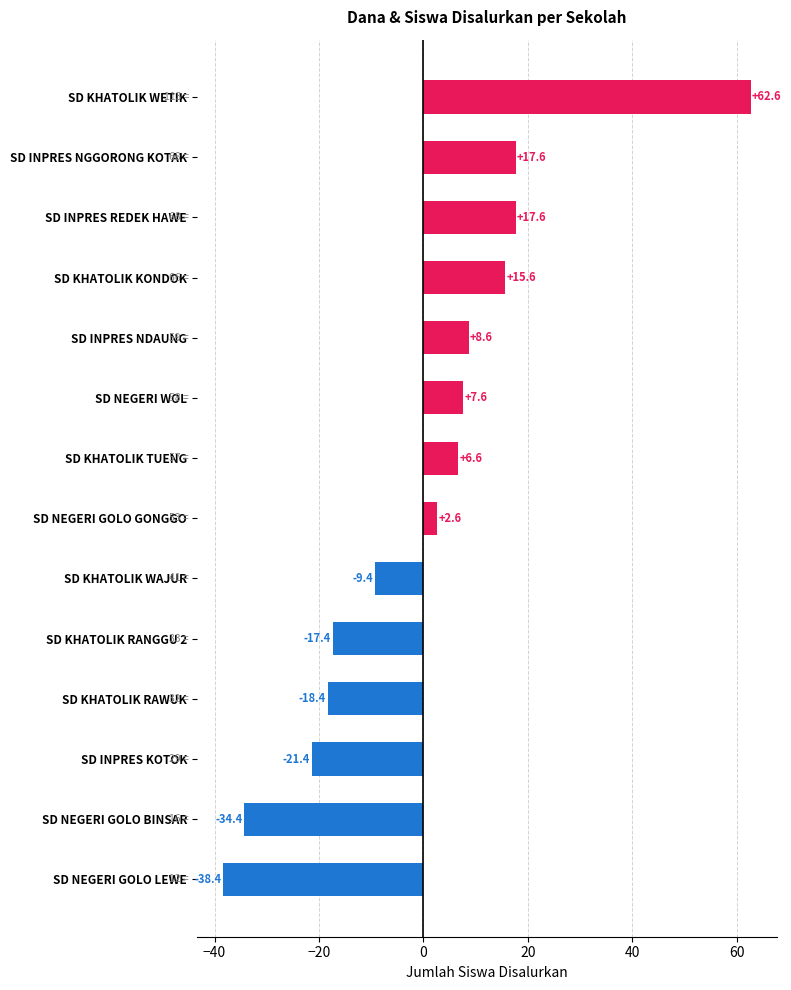

What is the greatest value displayed?

62.6